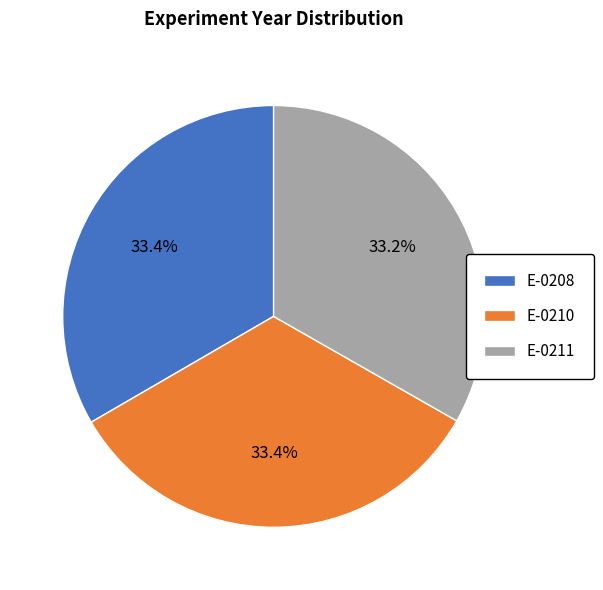

What percentage is NOT represented by E-0210?

66.6%